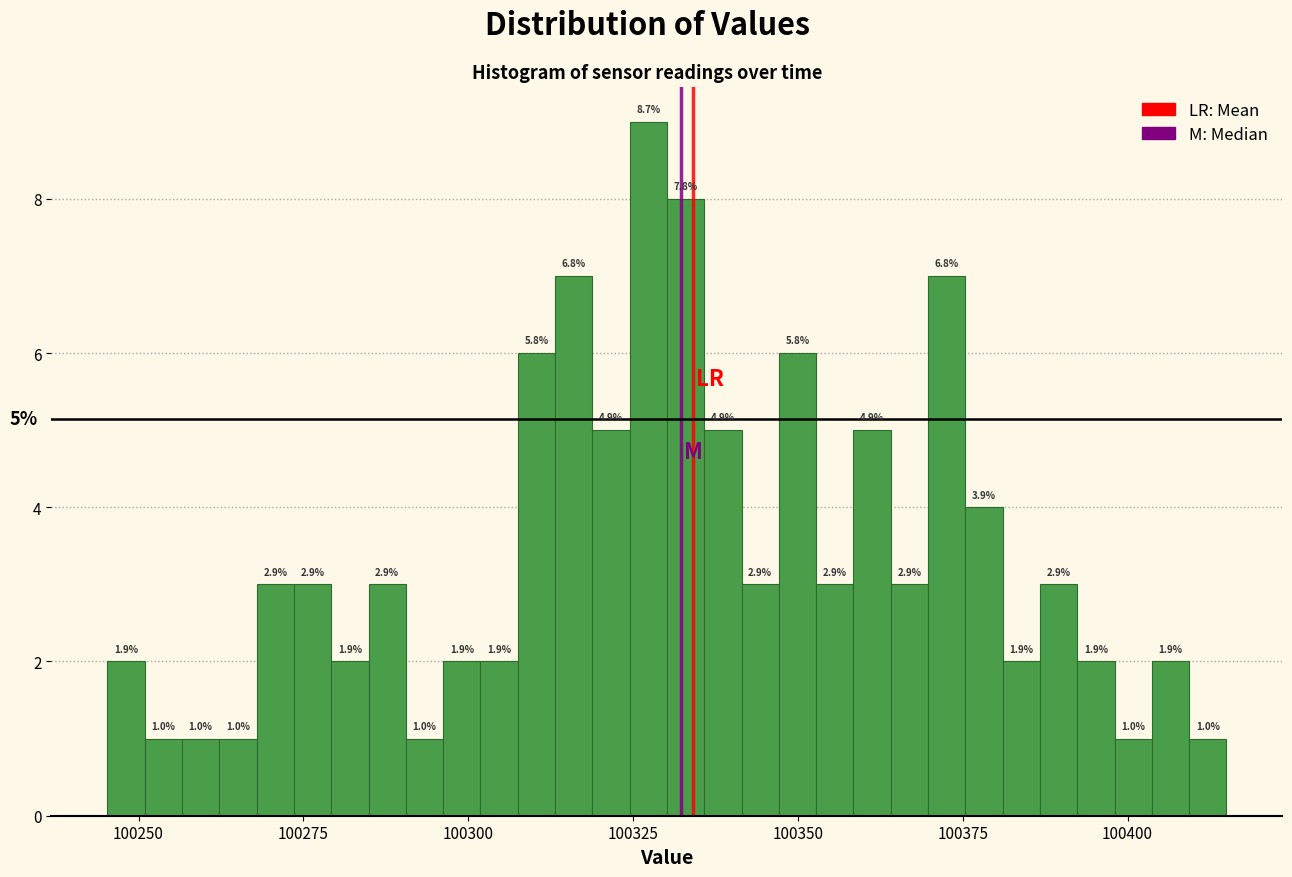

Around what value on the x-axis is the tallest bar? Give the approximate position of its centre, as read against the axis.

100325